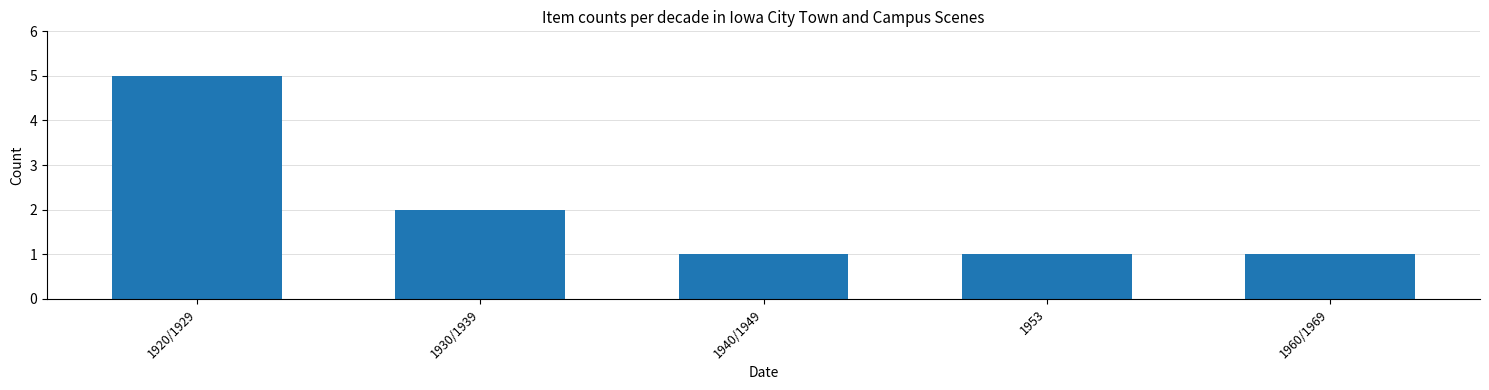

How many distinct data groups are displayed?

1